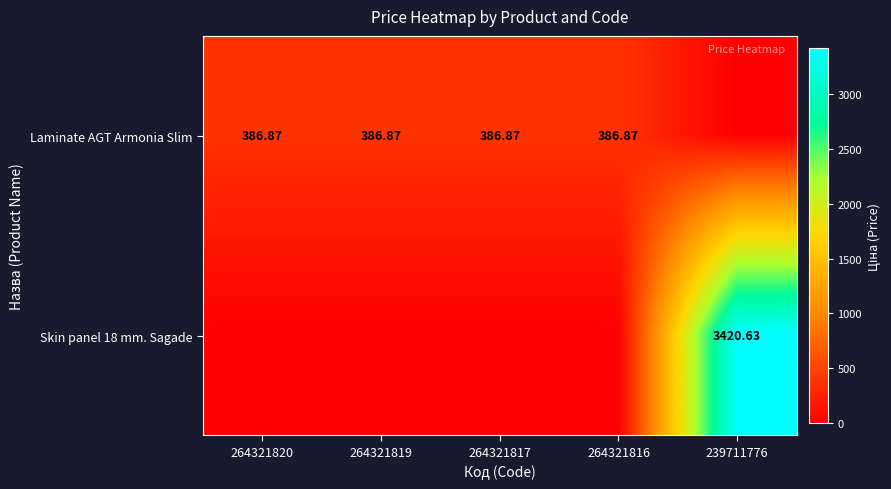

True or false: Skin panel 18 mm. Sagade has a value of 4822.7 at 239711776.

False